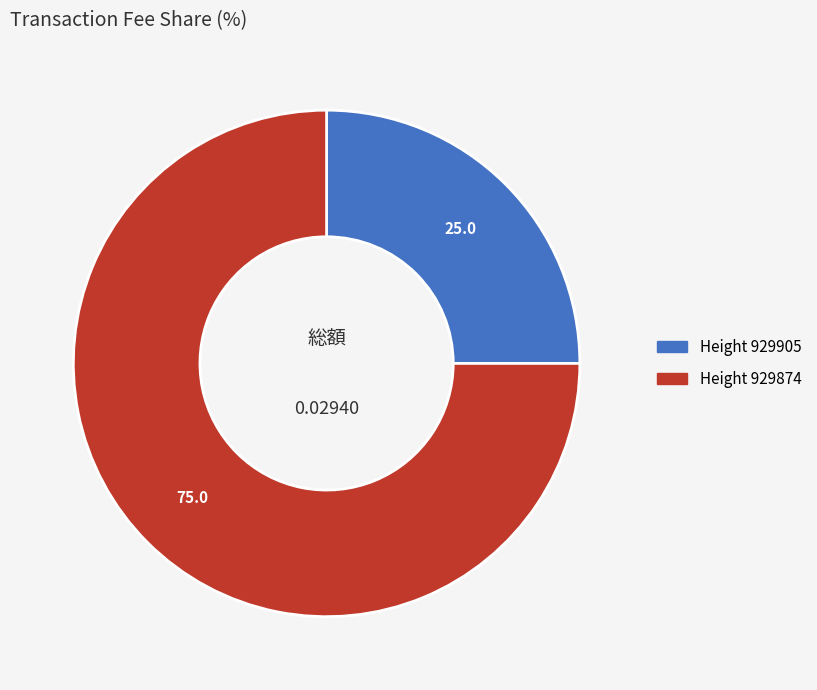

How many segments does this pie chart have?

2